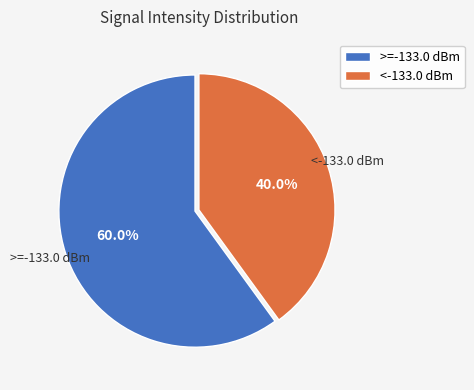

Is there any slice that represents more than half of the pie?

Yes